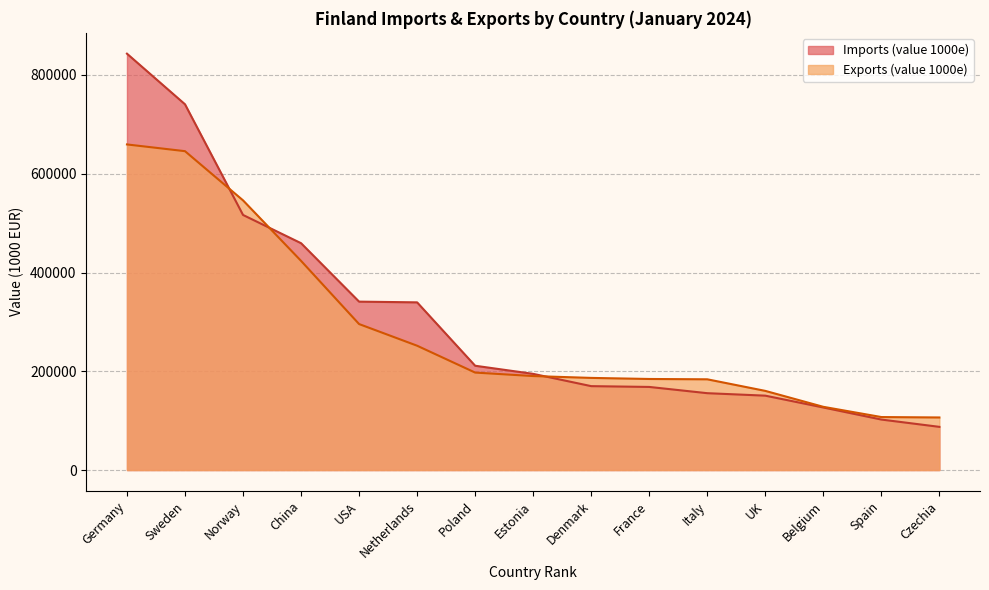

List the series in order of their peak value, lowest first.

Exports (value 1000e), Imports (value 1000e)